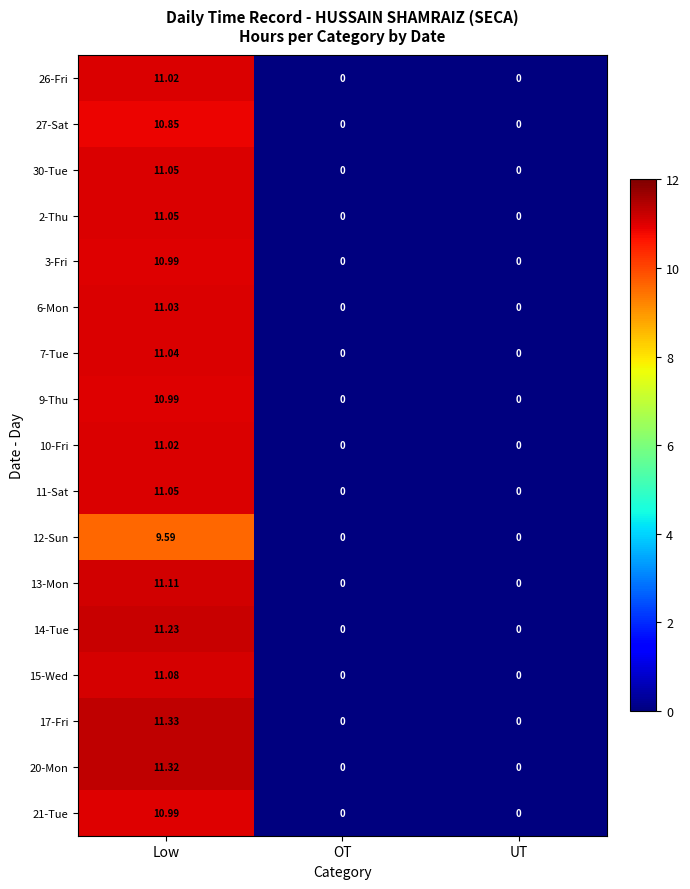

Which series has the largest total across all categories?

17-Fri